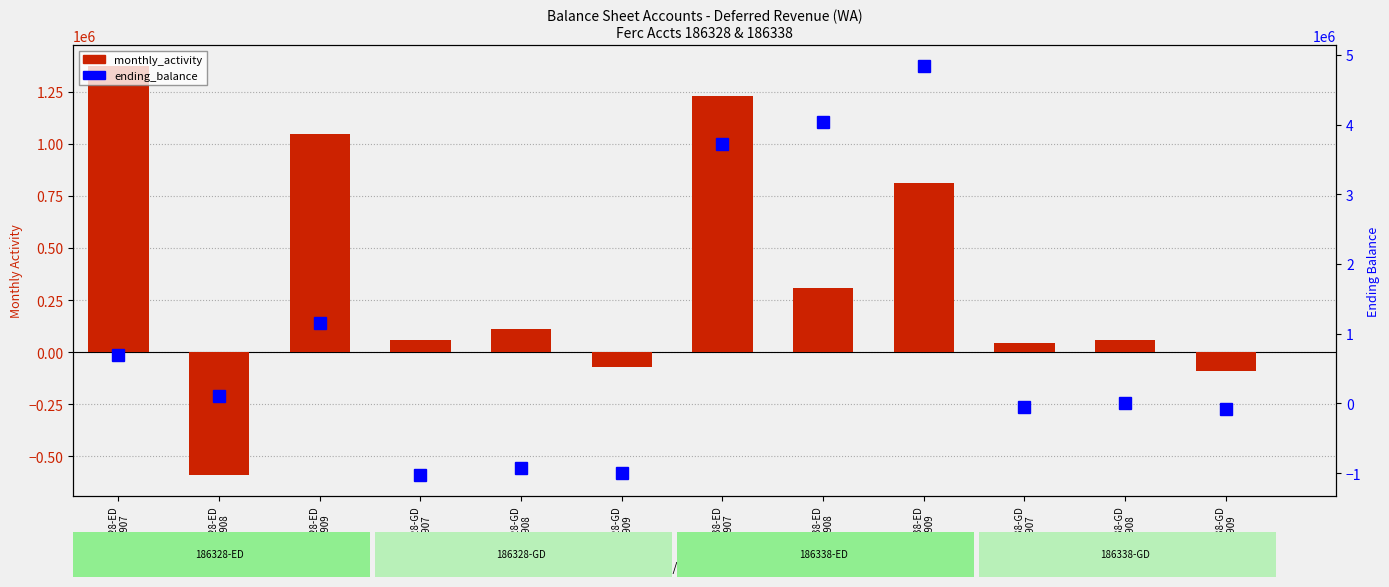

Reading left to right, what are all the values shown in this chart?

monthly_activity: 1375116.0	-591278.5	1046245.8	60377.2	108765.0	-72497.2	1227835.1	306974.2	810986.2	44524.6	57764.2	-89316.8
ending_balance: 691840.9	100562.5	1146808.3	-1031606.5	-922841.4	-995338.7	3727016.6	4033990.8	4844977.0	-44934.0	12830.2	-76486.6